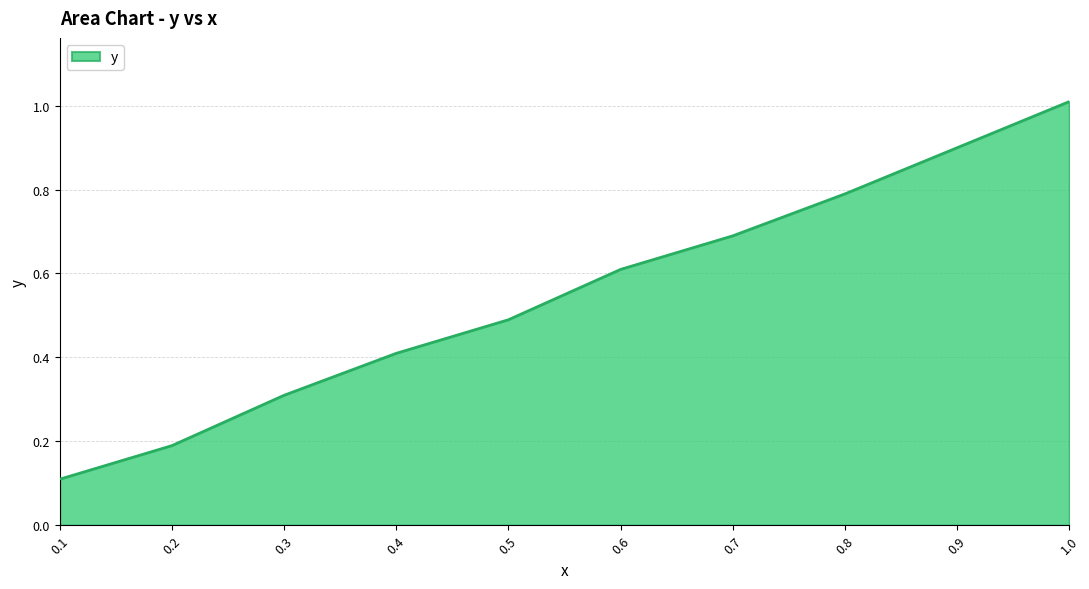

True or false: there are more than 0 points higher than both neighbors.

False